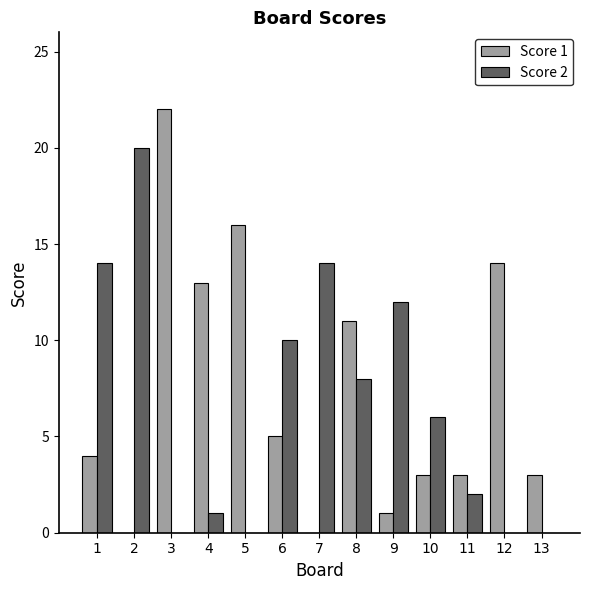

At which category is the sum across all series the highest?

3